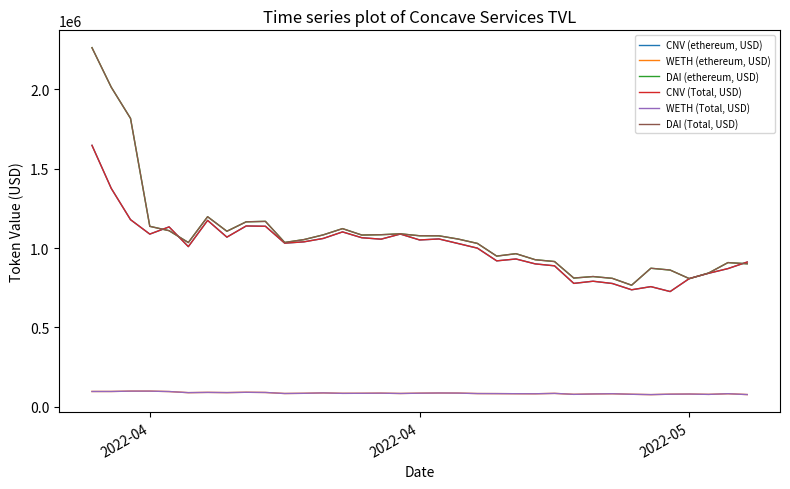

True or false: WETH (ethereum, USD) and WETH (Total, USD) intersect in this chart.

False